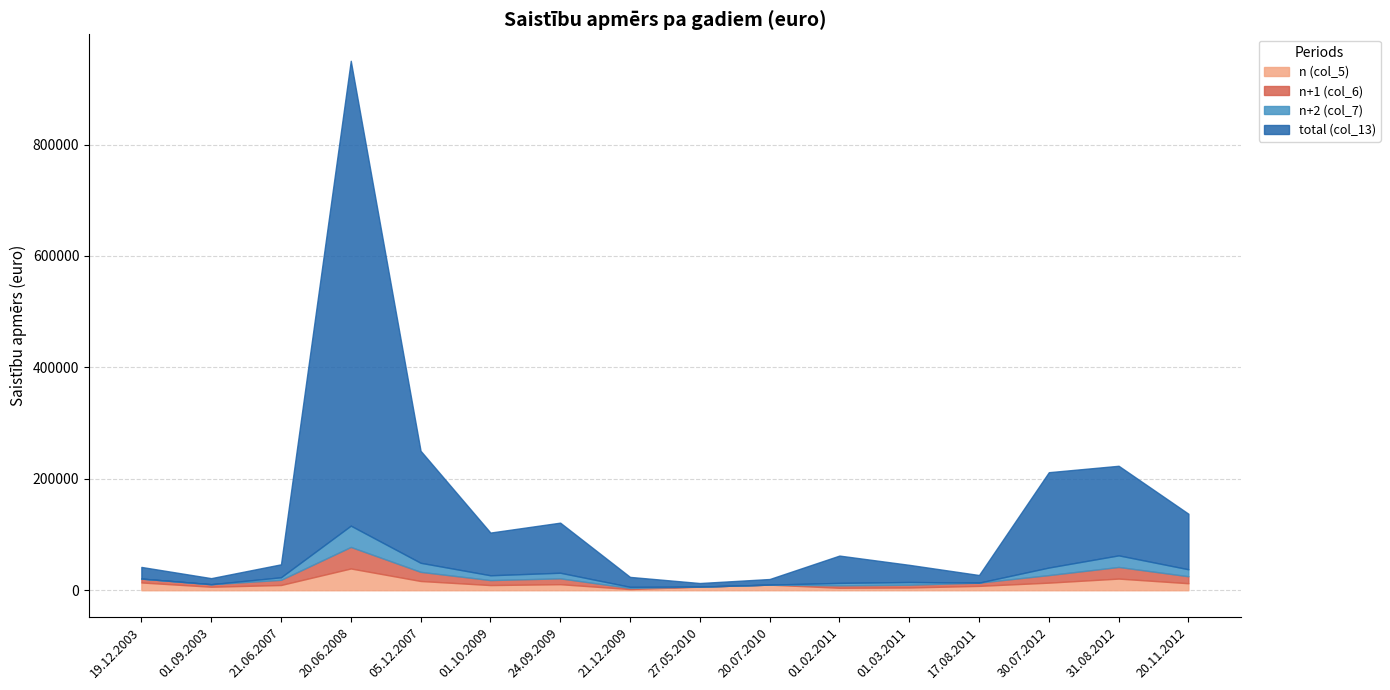

What is the average value of the n+1 (col_6) series?

9970